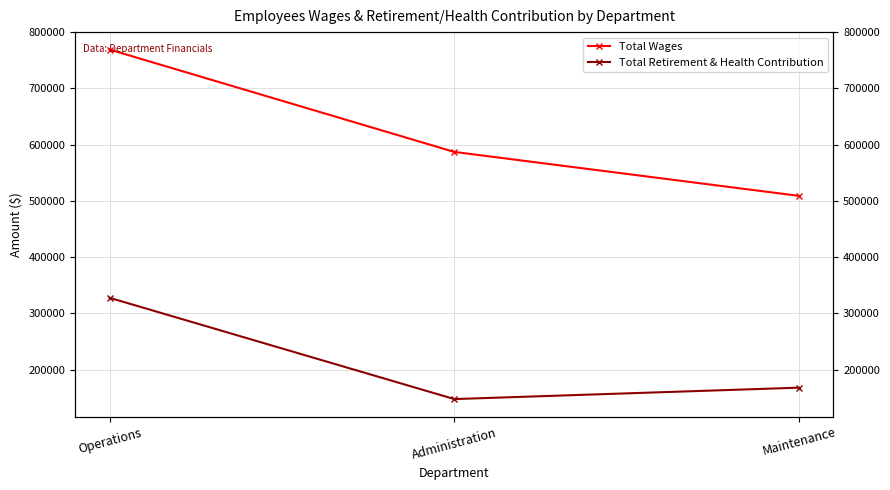

Count the Total Wages values in the range 508854 to 769033.

3